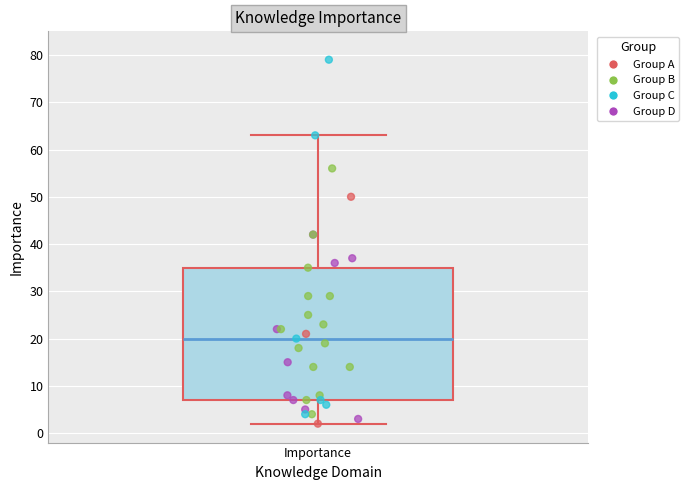

Where is the lower edge of the box for Importance on the y-axis? The values are not printed on the chart, so give them approximately, as read against the axis.

7